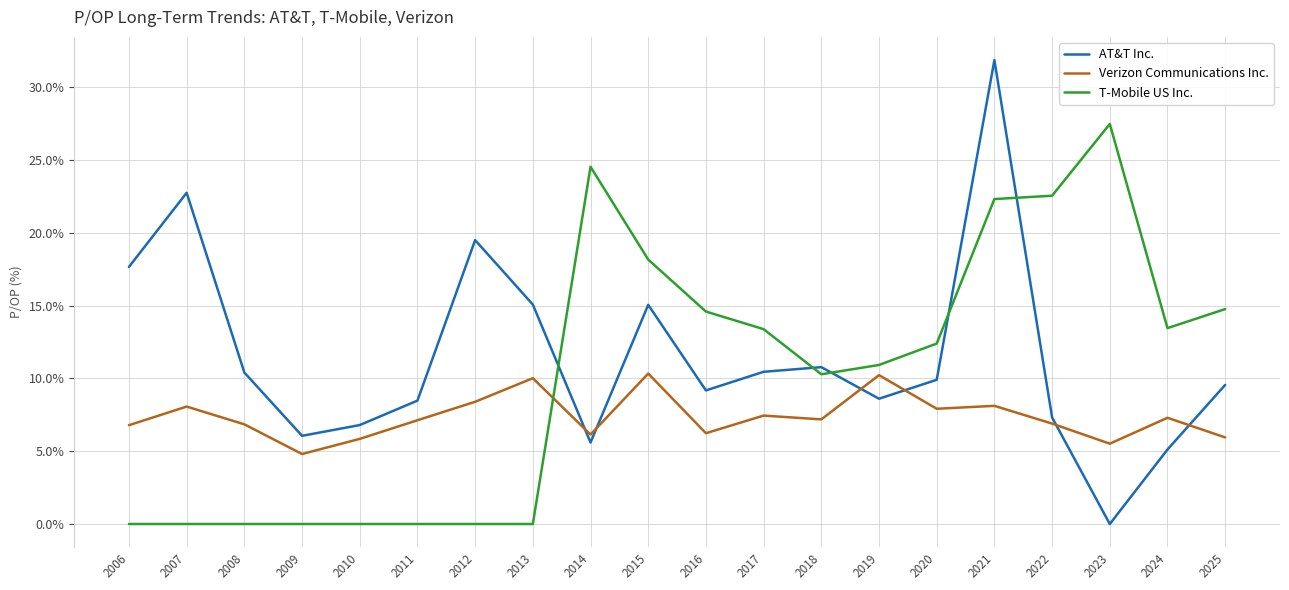

Which series has the largest total across all categories?

AT&T Inc.